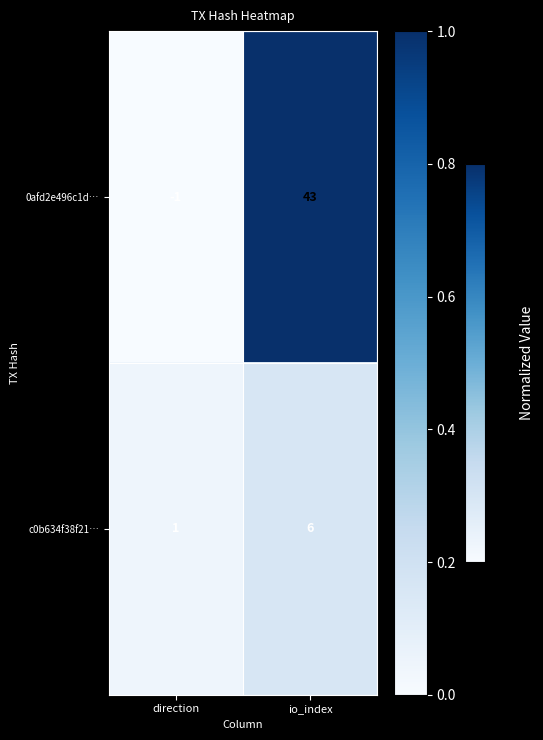

What is the average value of the c0b634f38f21… series?

4